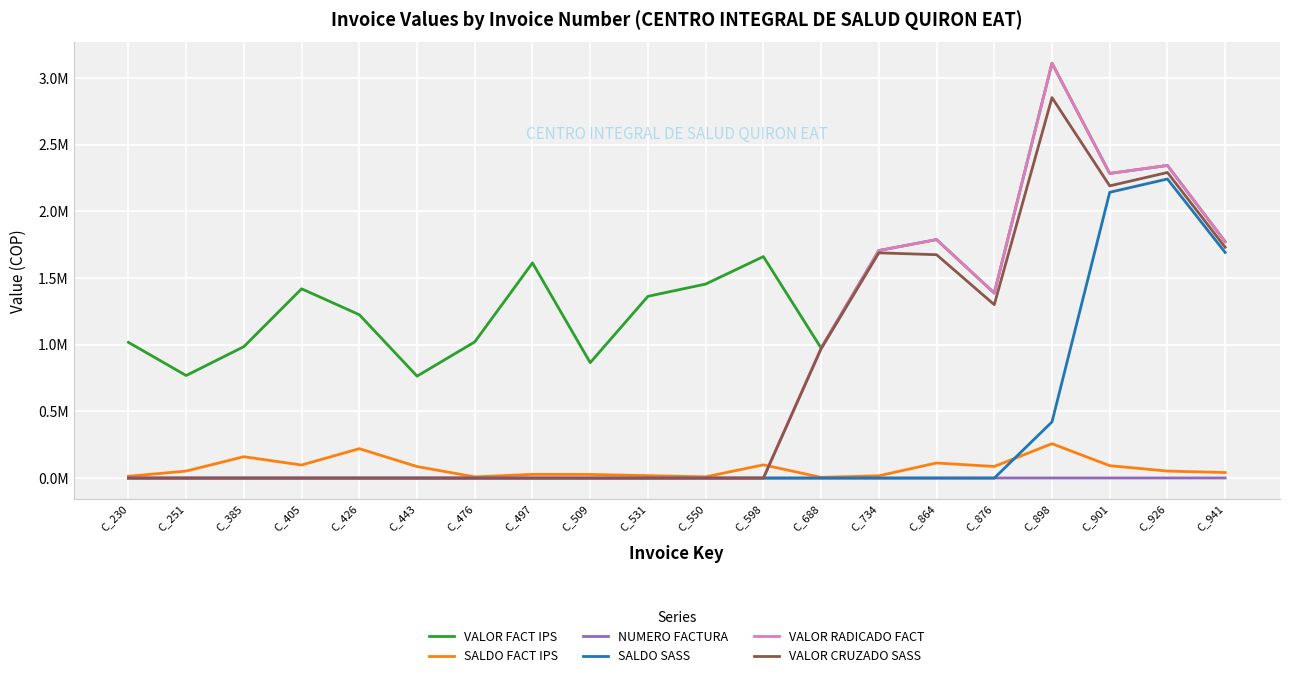

What are all the series names shown in the legend?

VALOR FACT IPS, SALDO FACT IPS, NUMERO FACTURA, SALDO SASS, VALOR RADICADO FACT, VALOR CRUZADO SASS